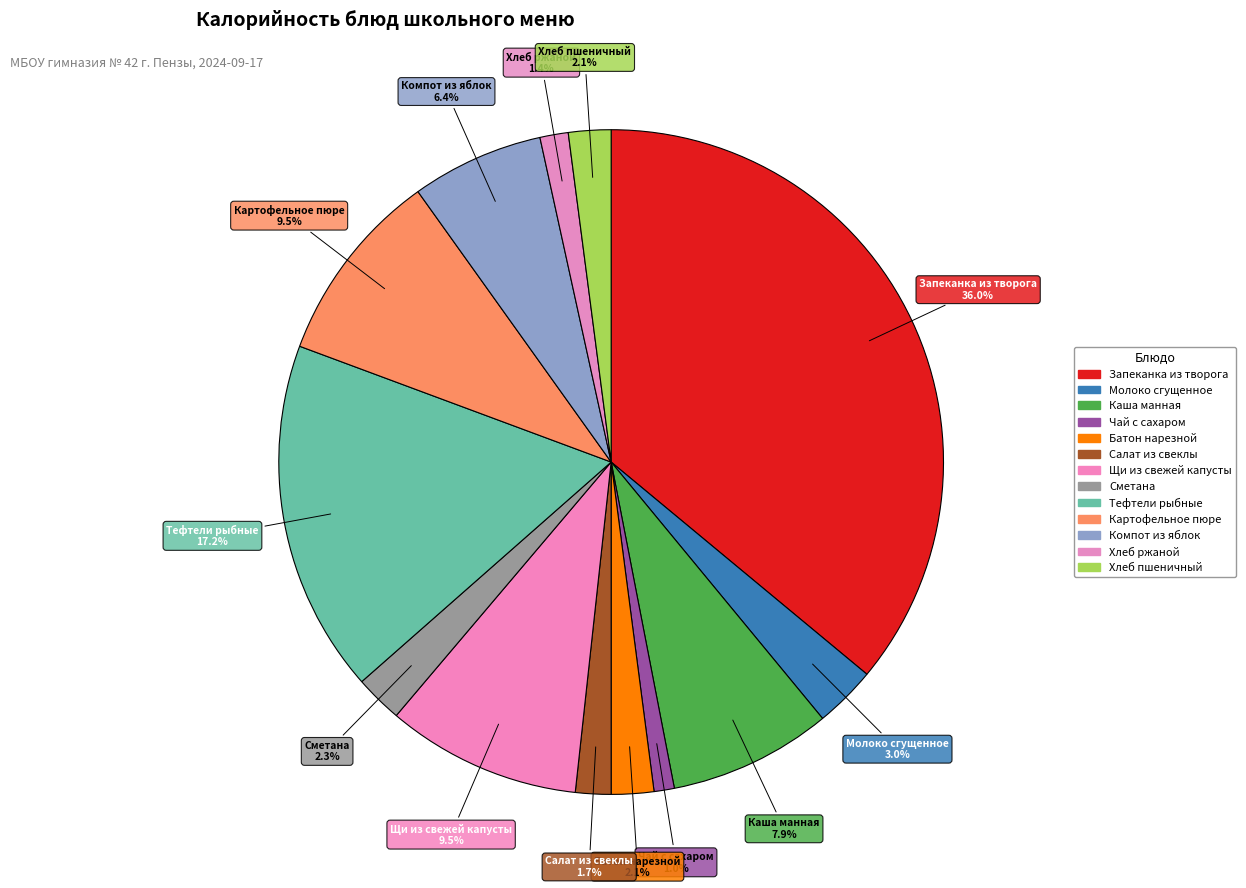

What is the largest slice in the pie chart?

Запеканка из творога